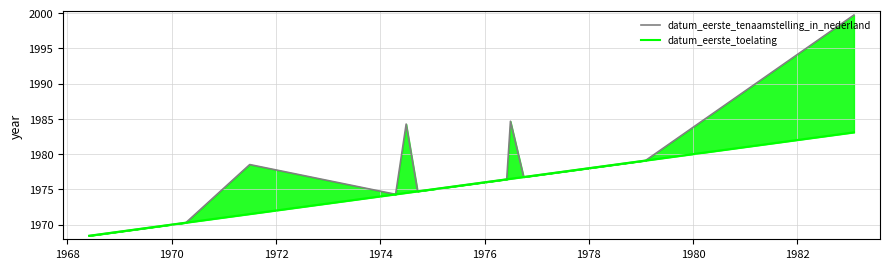

True or false: datum_eerste_toelating and datum_eerste_tenaamstelling_in_nederland cross at least once.

False